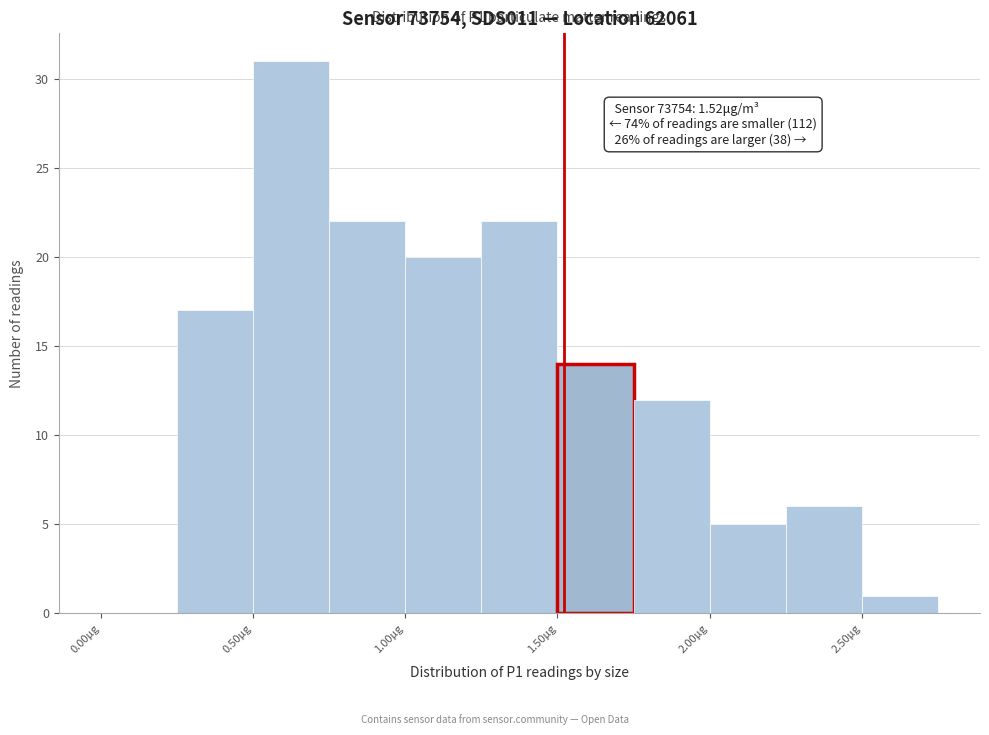

Over which range of the x-axis is the bar tallest?

0.50 to 0.75